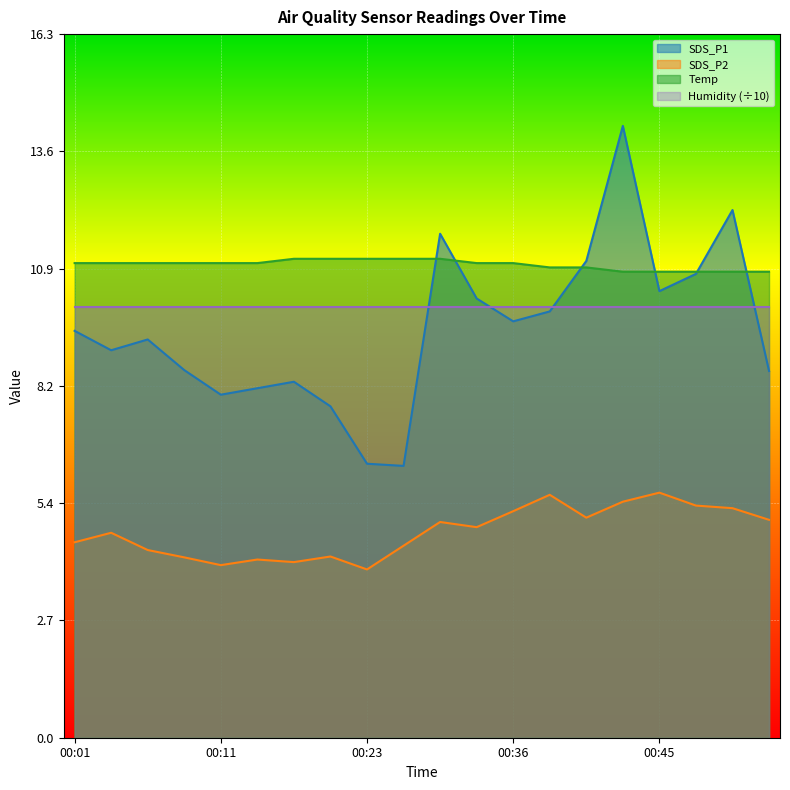

After their last crossing, which series has the higher values: SDS_P1 or Temp?

Temp